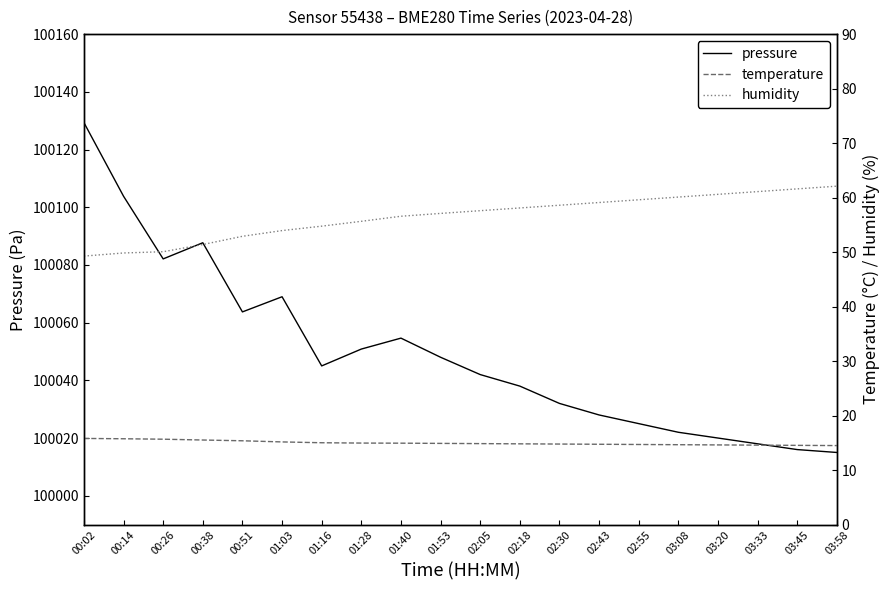

What is the sum of all humidity values?

1130.0